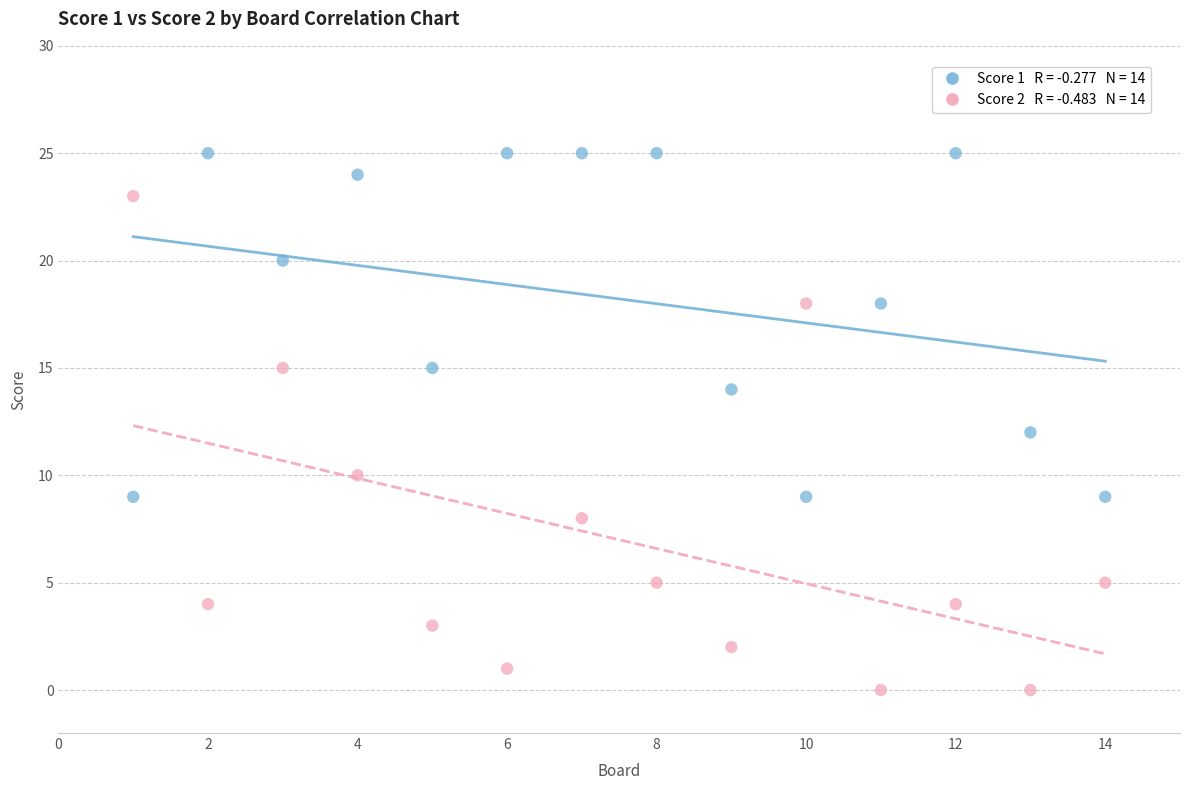

Across all data points, what is the range of X values (max minus min)?

13